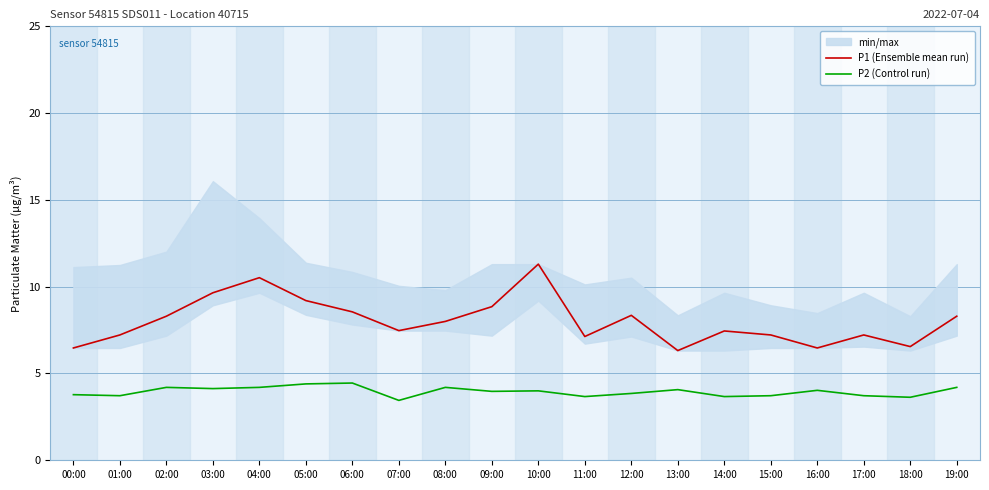

True or false: P1 (Ensemble mean run) has a value of 1.6 at 01:00.

False